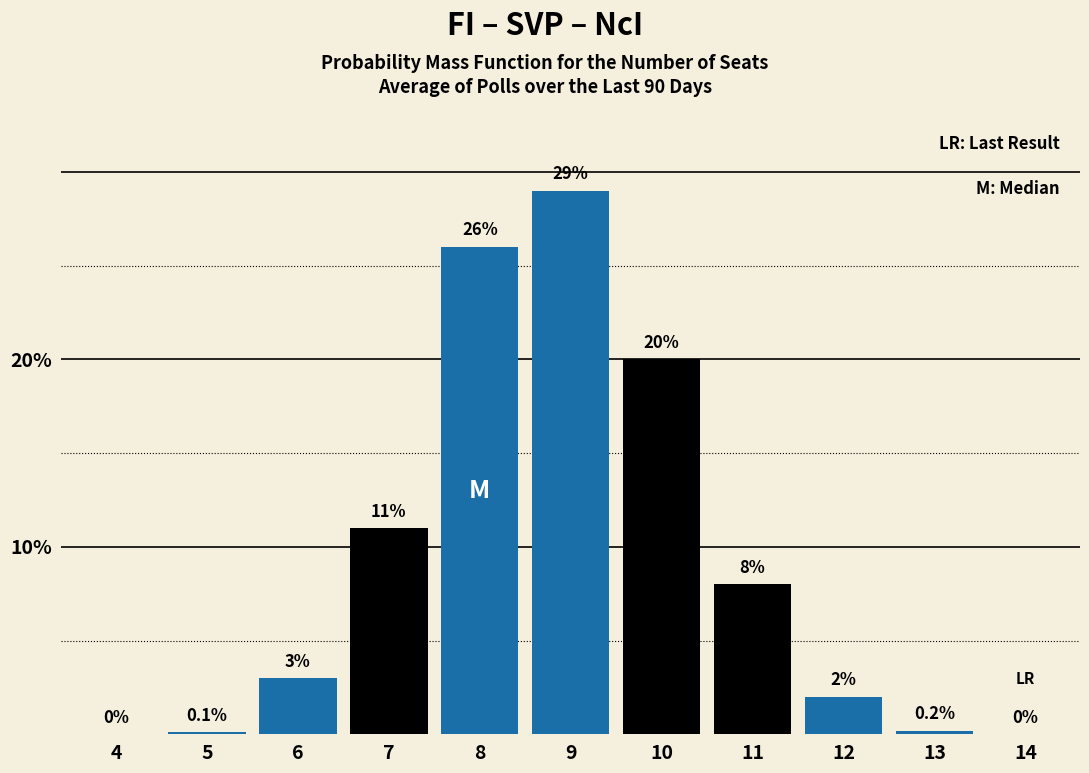

Reading left to right, extract all data points from this chart.

4=0.0	5=0.1	6=3.0	7=11.0	8=26.0	9=29.0	10=20.0	11=8.0	12=2.0	13=0.2	14=0.0